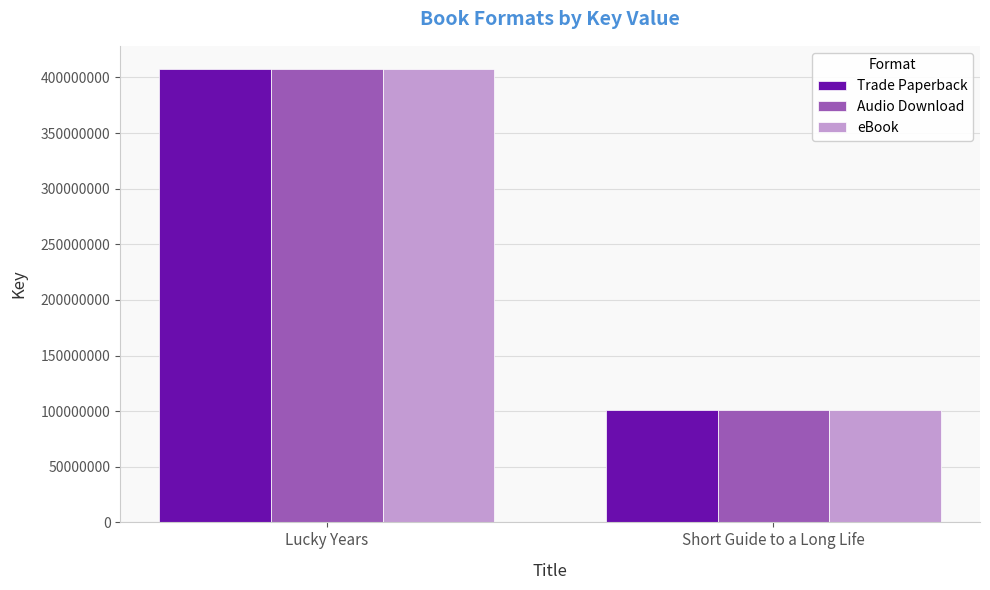

How many data points in eBook are less than 408030524?

1